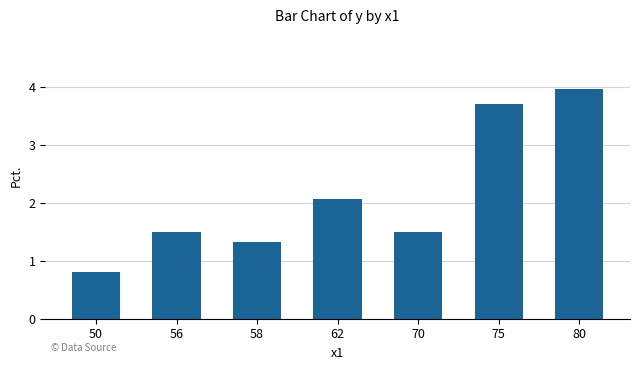

What is the change in value from 50 to 70?

+0.7